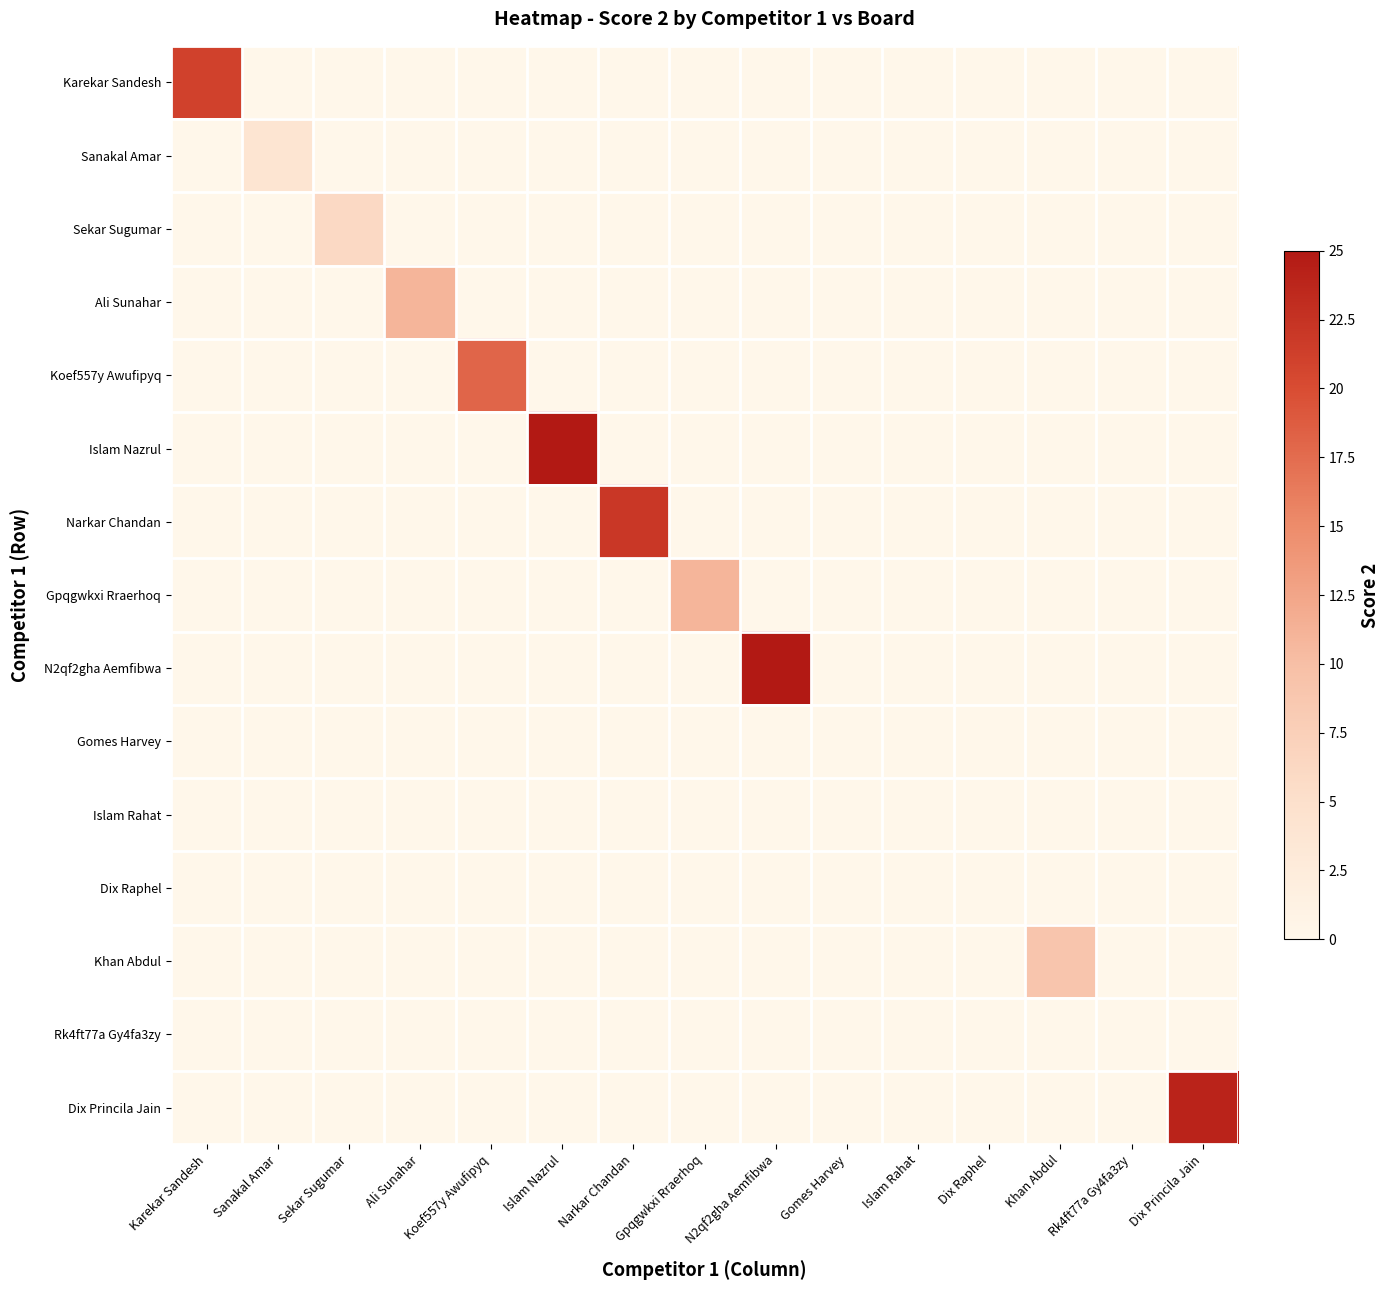

Reading left to right, extract all data points from this chart.

Karekar Sandesh: Karekar Sandesh=0.8	Sanakal Amar=0.0	Sekar Sugumar=0.0	Ali Sunahar=0.0	Koef557y Awufipyq=0.0	Islam Nazrul=0.0	Narkar Chandan=0.0	Gpqgwkxi Rraerhoq=0.0	N2qf2gha Aemfibwa=0.0	Gomes Harvey=0.0	Islam Rahat=0.0	Dix Raphel=0.0	Khan Abdul=0.0	Rk4ft77a Gy4fa3zy=0.0	Dix Princila Jain=0.0
Sanakal Amar: Karekar Sandesh=0.0	Sanakal Amar=0.2	Sekar Sugumar=0.0	Ali Sunahar=0.0	Koef557y Awufipyq=0.0	Islam Nazrul=0.0	Narkar Chandan=0.0	Gpqgwkxi Rraerhoq=0.0	N2qf2gha Aemfibwa=0.0	Gomes Harvey=0.0	Islam Rahat=0.0	Dix Raphel=0.0	Khan Abdul=0.0	Rk4ft77a Gy4fa3zy=0.0	Dix Princila Jain=0.0
Sekar Sugumar: Karekar Sandesh=0.0	Sanakal Amar=0.0	Sekar Sugumar=0.2	Ali Sunahar=0.0	Koef557y Awufipyq=0.0	Islam Nazrul=0.0	Narkar Chandan=0.0	Gpqgwkxi Rraerhoq=0.0	N2qf2gha Aemfibwa=0.0	Gomes Harvey=0.0	Islam Rahat=0.0	Dix Raphel=0.0	Khan Abdul=0.0	Rk4ft77a Gy4fa3zy=0.0	Dix Princila Jain=0.0
Ali Sunahar: Karekar Sandesh=0.0	Sanakal Amar=0.0	Sekar Sugumar=0.0	Ali Sunahar=0.4	Koef557y Awufipyq=0.0	Islam Nazrul=0.0	Narkar Chandan=0.0	Gpqgwkxi Rraerhoq=0.0	N2qf2gha Aemfibwa=0.0	Gomes Harvey=0.0	Islam Rahat=0.0	Dix Raphel=0.0	Khan Abdul=0.0	Rk4ft77a Gy4fa3zy=0.0	Dix Princila Jain=0.0
Koef557y Awufipyq: Karekar Sandesh=0.0	Sanakal Amar=0.0	Sekar Sugumar=0.0	Ali Sunahar=0.0	Koef557y Awufipyq=0.7	Islam Nazrul=0.0	Narkar Chandan=0.0	Gpqgwkxi Rraerhoq=0.0	N2qf2gha Aemfibwa=0.0	Gomes Harvey=0.0	Islam Rahat=0.0	Dix Raphel=0.0	Khan Abdul=0.0	Rk4ft77a Gy4fa3zy=0.0	Dix Princila Jain=0.0
Islam Nazrul: Karekar Sandesh=0.0	Sanakal Amar=0.0	Sekar Sugumar=0.0	Ali Sunahar=0.0	Koef557y Awufipyq=0.0	Islam Nazrul=1.0	Narkar Chandan=0.0	Gpqgwkxi Rraerhoq=0.0	N2qf2gha Aemfibwa=0.0	Gomes Harvey=0.0	Islam Rahat=0.0	Dix Raphel=0.0	Khan Abdul=0.0	Rk4ft77a Gy4fa3zy=0.0	Dix Princila Jain=0.0
Narkar Chandan: Karekar Sandesh=0.0	Sanakal Amar=0.0	Sekar Sugumar=0.0	Ali Sunahar=0.0	Koef557y Awufipyq=0.0	Islam Nazrul=0.0	Narkar Chandan=0.9	Gpqgwkxi Rraerhoq=0.0	N2qf2gha Aemfibwa=0.0	Gomes Harvey=0.0	Islam Rahat=0.0	Dix Raphel=0.0	Khan Abdul=0.0	Rk4ft77a Gy4fa3zy=0.0	Dix Princila Jain=0.0
Gpqgwkxi Rraerhoq: Karekar Sandesh=0.0	Sanakal Amar=0.0	Sekar Sugumar=0.0	Ali Sunahar=0.0	Koef557y Awufipyq=0.0	Islam Nazrul=0.0	Narkar Chandan=0.0	Gpqgwkxi Rraerhoq=0.4	N2qf2gha Aemfibwa=0.0	Gomes Harvey=0.0	Islam Rahat=0.0	Dix Raphel=0.0	Khan Abdul=0.0	Rk4ft77a Gy4fa3zy=0.0	Dix Princila Jain=0.0
N2qf2gha Aemfibwa: Karekar Sandesh=0.0	Sanakal Amar=0.0	Sekar Sugumar=0.0	Ali Sunahar=0.0	Koef557y Awufipyq=0.0	Islam Nazrul=0.0	Narkar Chandan=0.0	Gpqgwkxi Rraerhoq=0.0	N2qf2gha Aemfibwa=1.0	Gomes Harvey=0.0	Islam Rahat=0.0	Dix Raphel=0.0	Khan Abdul=0.0	Rk4ft77a Gy4fa3zy=0.0	Dix Princila Jain=0.0
Gomes Harvey: Karekar Sandesh=0.0	Sanakal Amar=0.0	Sekar Sugumar=0.0	Ali Sunahar=0.0	Koef557y Awufipyq=0.0	Islam Nazrul=0.0	Narkar Chandan=0.0	Gpqgwkxi Rraerhoq=0.0	N2qf2gha Aemfibwa=0.0	Gomes Harvey=0.0	Islam Rahat=0.0	Dix Raphel=0.0	Khan Abdul=0.0	Rk4ft77a Gy4fa3zy=0.0	Dix Princila Jain=0.0
Islam Rahat: Karekar Sandesh=0.0	Sanakal Amar=0.0	Sekar Sugumar=0.0	Ali Sunahar=0.0	Koef557y Awufipyq=0.0	Islam Nazrul=0.0	Narkar Chandan=0.0	Gpqgwkxi Rraerhoq=0.0	N2qf2gha Aemfibwa=0.0	Gomes Harvey=0.0	Islam Rahat=0.0	Dix Raphel=0.0	Khan Abdul=0.0	Rk4ft77a Gy4fa3zy=0.0	Dix Princila Jain=0.0
Dix Raphel: Karekar Sandesh=0.0	Sanakal Amar=0.0	Sekar Sugumar=0.0	Ali Sunahar=0.0	Koef557y Awufipyq=0.0	Islam Nazrul=0.0	Narkar Chandan=0.0	Gpqgwkxi Rraerhoq=0.0	N2qf2gha Aemfibwa=0.0	Gomes Harvey=0.0	Islam Rahat=0.0	Dix Raphel=0.0	Khan Abdul=0.0	Rk4ft77a Gy4fa3zy=0.0	Dix Princila Jain=0.0
Khan Abdul: Karekar Sandesh=0.0	Sanakal Amar=0.0	Sekar Sugumar=0.0	Ali Sunahar=0.0	Koef557y Awufipyq=0.0	Islam Nazrul=0.0	Narkar Chandan=0.0	Gpqgwkxi Rraerhoq=0.0	N2qf2gha Aemfibwa=0.0	Gomes Harvey=0.0	Islam Rahat=0.0	Dix Raphel=0.0	Khan Abdul=0.4	Rk4ft77a Gy4fa3zy=0.0	Dix Princila Jain=0.0
Rk4ft77a Gy4fa3zy: Karekar Sandesh=0.0	Sanakal Amar=0.0	Sekar Sugumar=0.0	Ali Sunahar=0.0	Koef557y Awufipyq=0.0	Islam Nazrul=0.0	Narkar Chandan=0.0	Gpqgwkxi Rraerhoq=0.0	N2qf2gha Aemfibwa=0.0	Gomes Harvey=0.0	Islam Rahat=0.0	Dix Raphel=0.0	Khan Abdul=0.0	Rk4ft77a Gy4fa3zy=0.0	Dix Princila Jain=0.0
Dix Princila Jain: Karekar Sandesh=0.0	Sanakal Amar=0.0	Sekar Sugumar=0.0	Ali Sunahar=0.0	Koef557y Awufipyq=0.0	Islam Nazrul=0.0	Narkar Chandan=0.0	Gpqgwkxi Rraerhoq=0.0	N2qf2gha Aemfibwa=0.0	Gomes Harvey=0.0	Islam Rahat=0.0	Dix Raphel=0.0	Khan Abdul=0.0	Rk4ft77a Gy4fa3zy=0.0	Dix Princila Jain=1.0